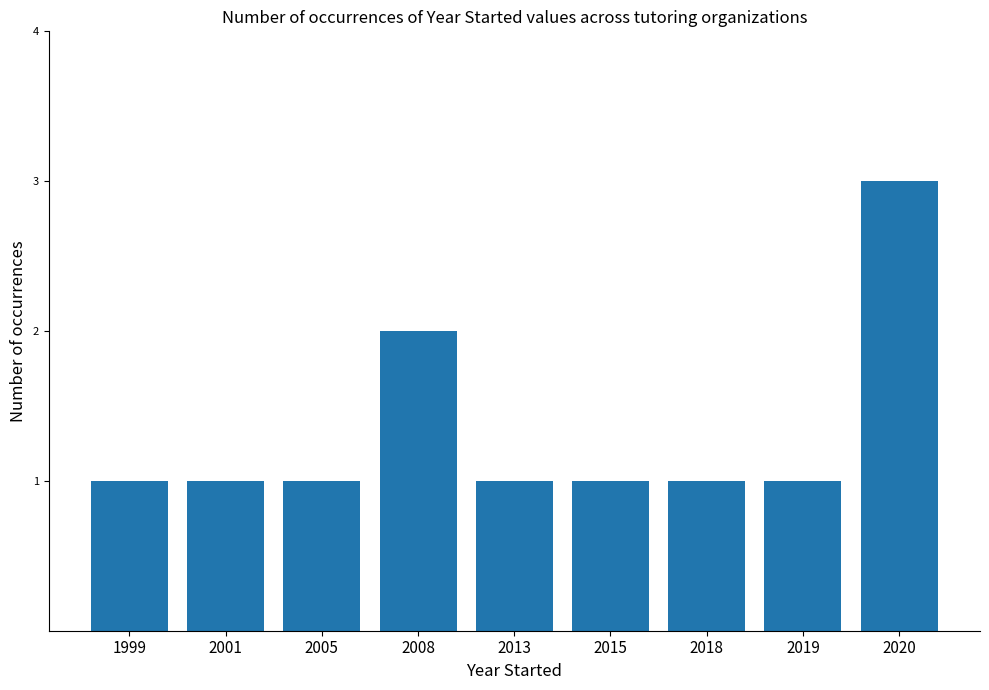

What is the sum of all values?

12